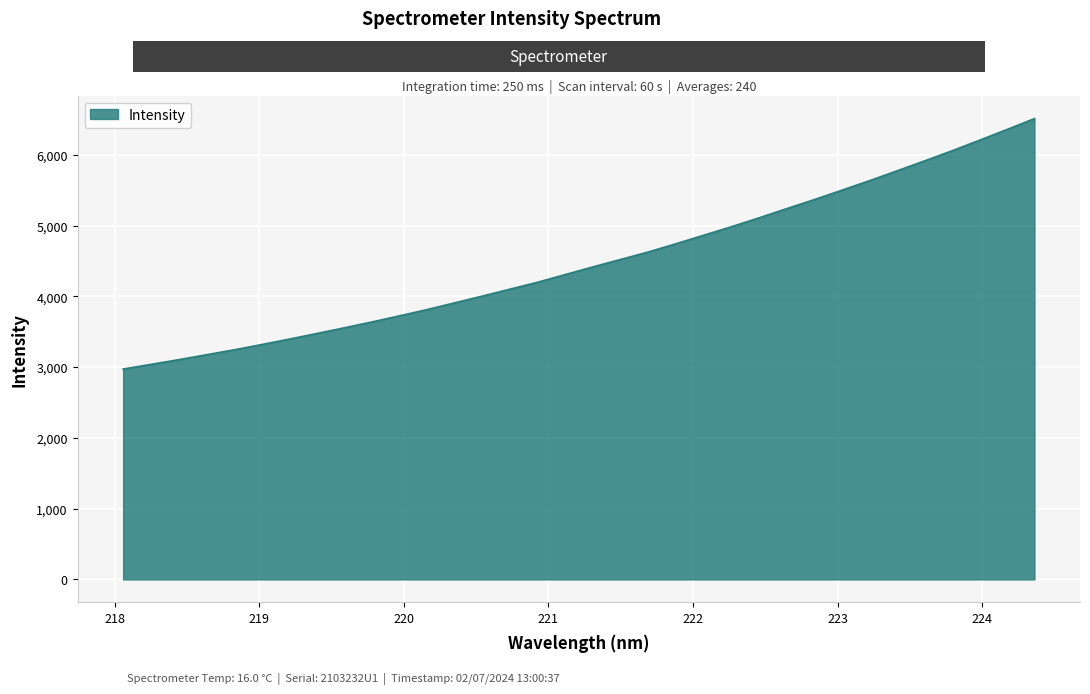

What is the minimum value shown in the chart?

2973.1